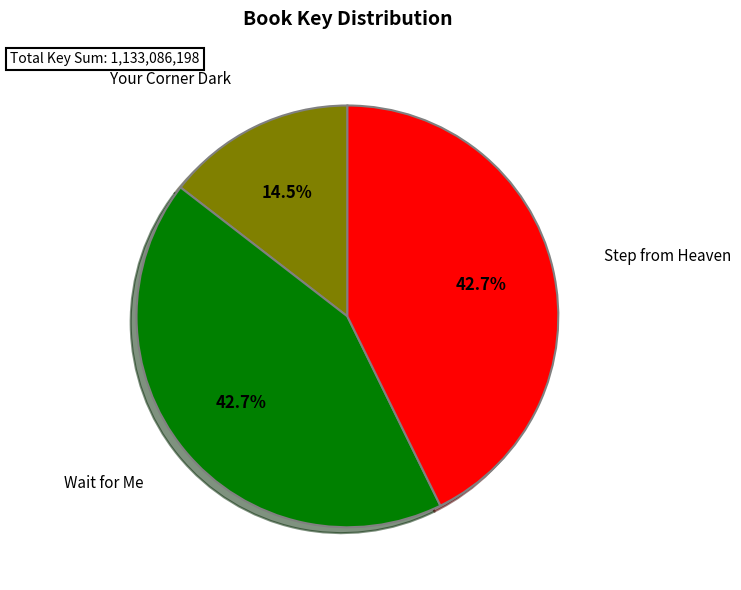

Does any single category account for the majority?

No